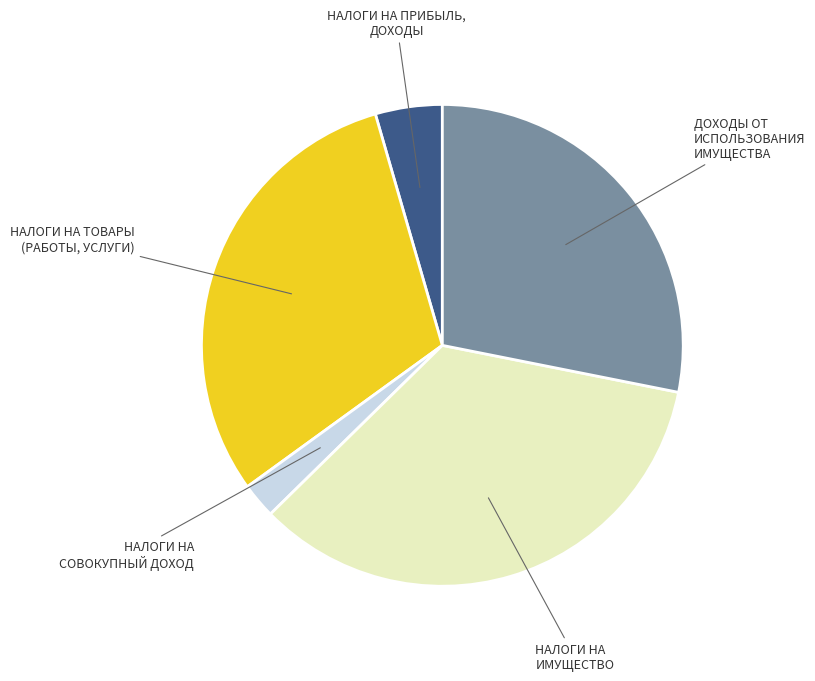

Does any single category account for the majority?

No